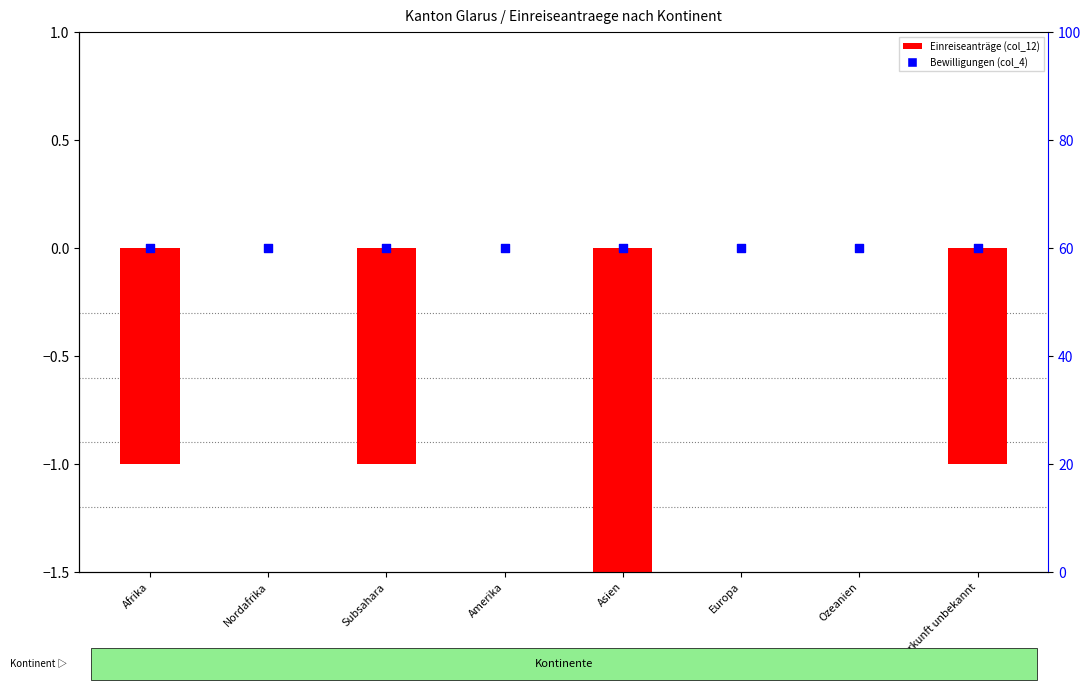

Is the value of Bewilligungen (col_4) at Ozeanien greater than the value of Total (col_12) at Subsahara?

Yes